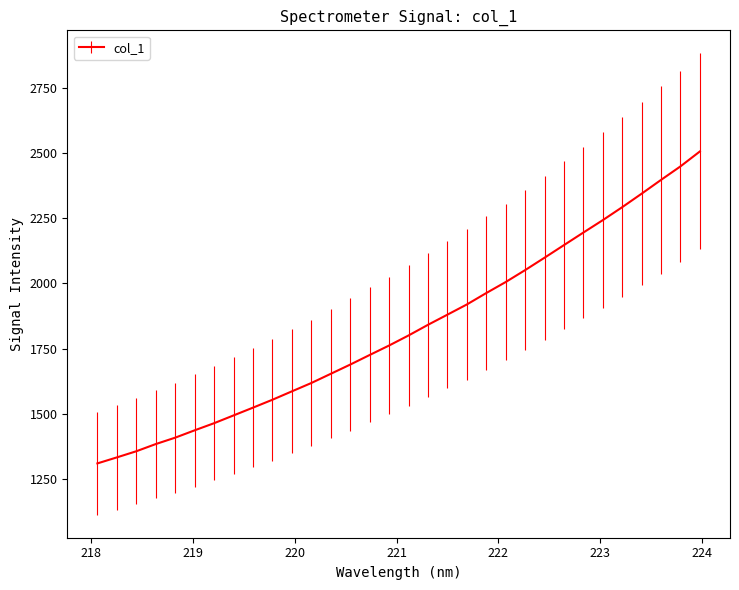

What is the difference between the maximum and minimum values?

1195.7